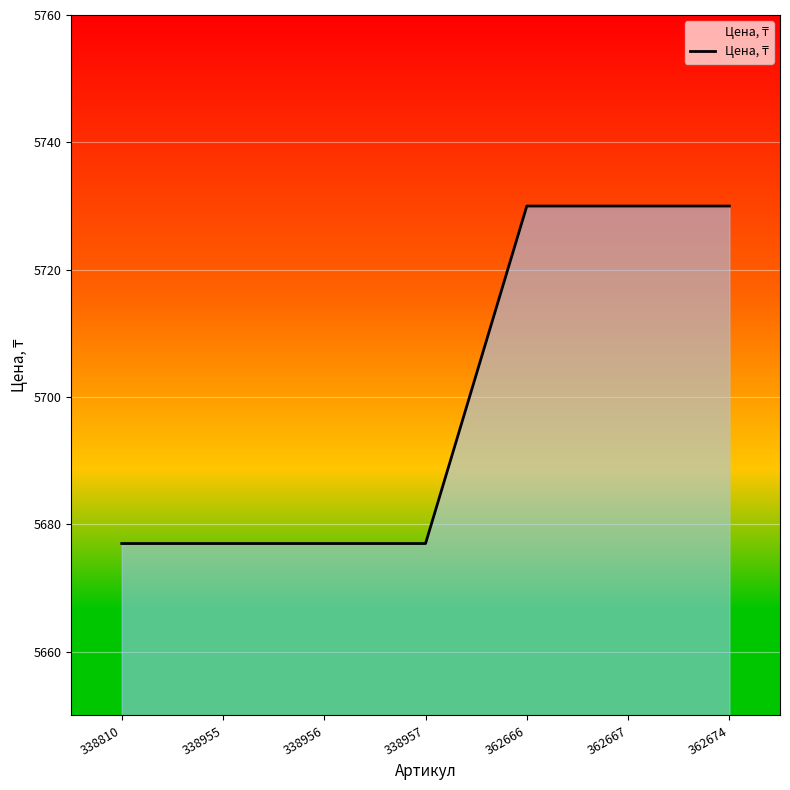

Reading right to left, extract all data points from this chart.

5730	5730	5730	5677	5677	5677	5677